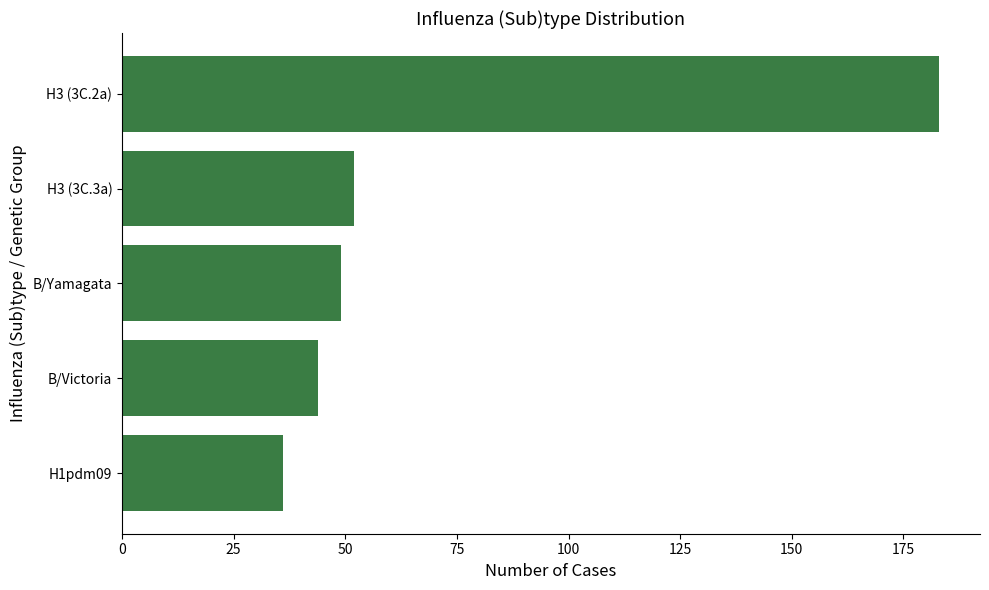

What is the sum of all values?

364